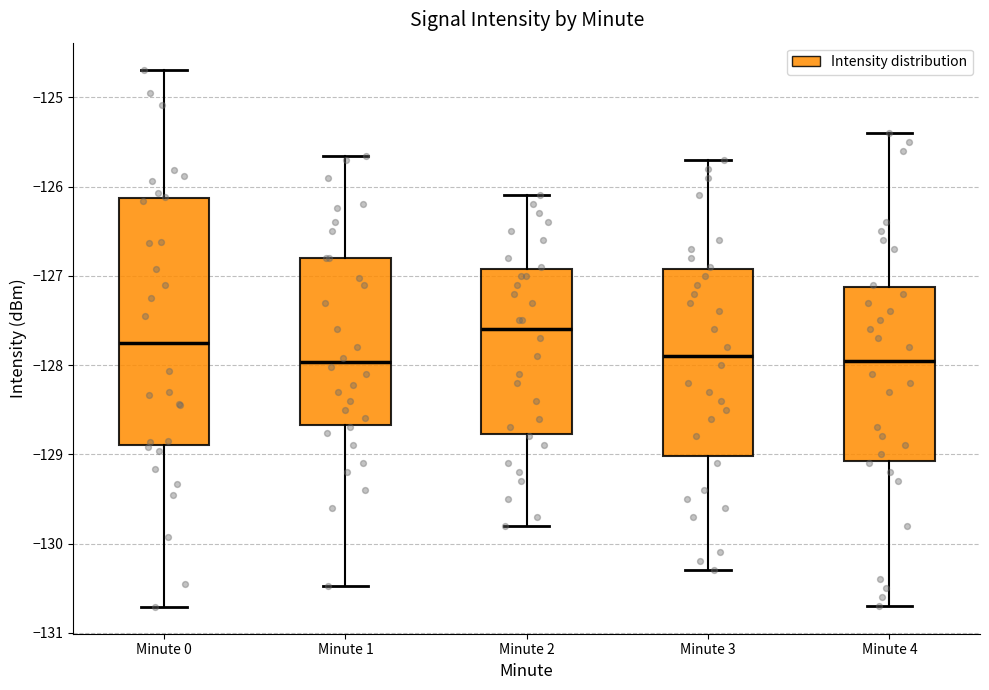

Which box's median line is the highest?

Minute 2